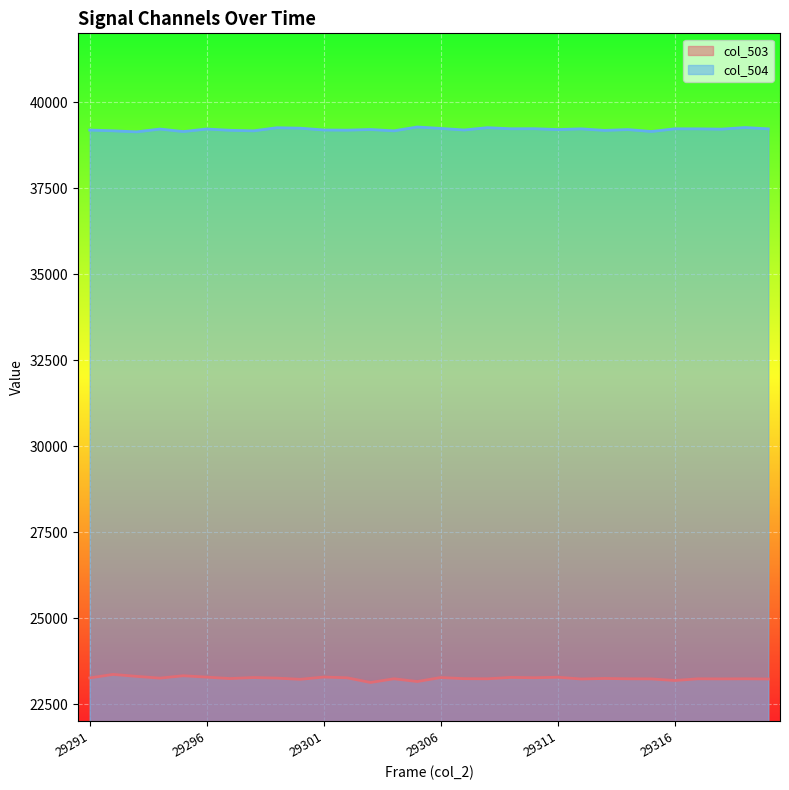

True or false: col_504 and col_503 intersect in this chart.

False